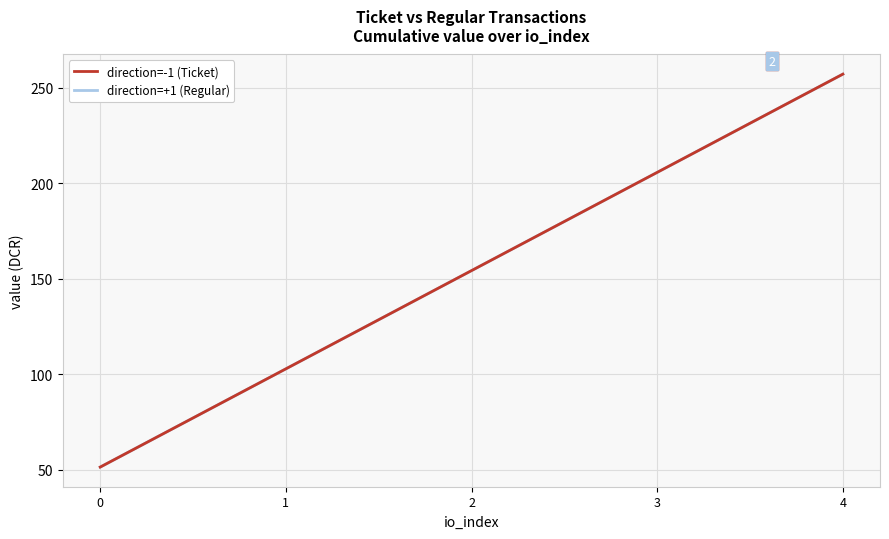

What is the average value of the direction=-1 (Ticket) series?

154.2